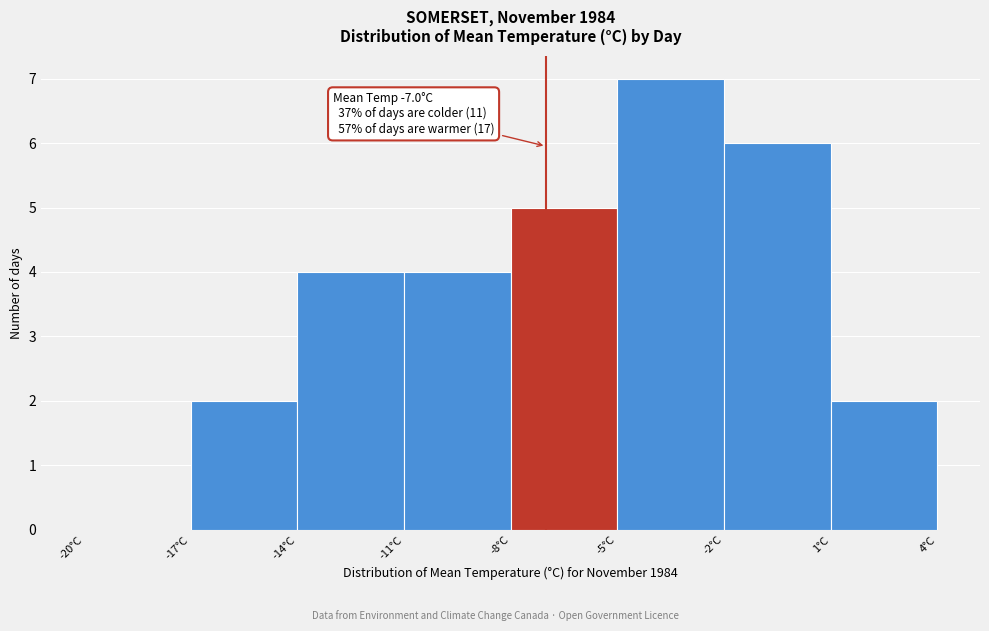

Which range on the x-axis has the tallest bar?

-5 to -2